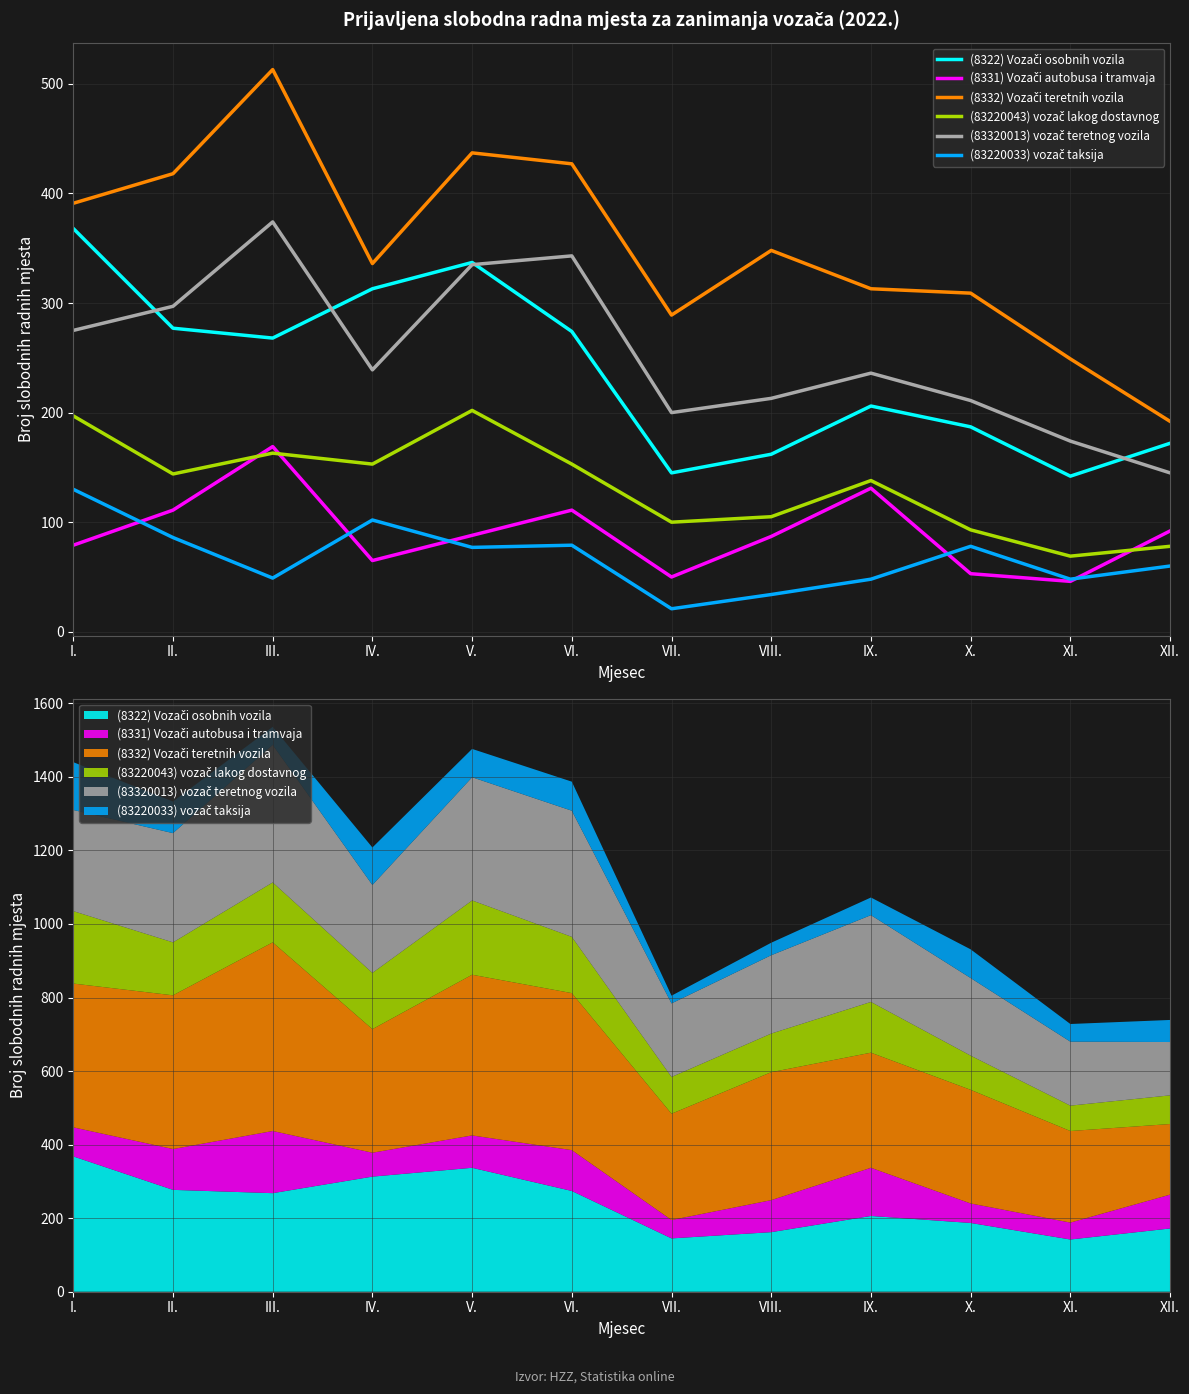

What is the label of the 9th point from the left?

IX.